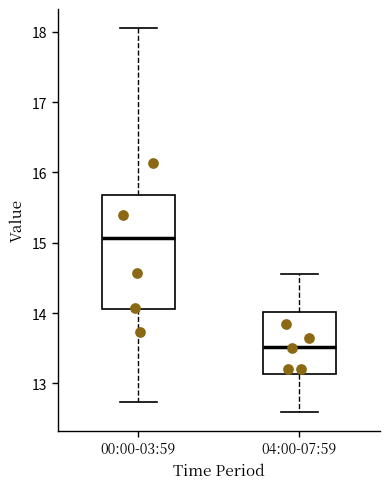

Where does the lower whisker of the box for 04:00-07:59 end on the y-axis? The values are not printed on the chart, so give them approximately, as read against the axis.

12.6